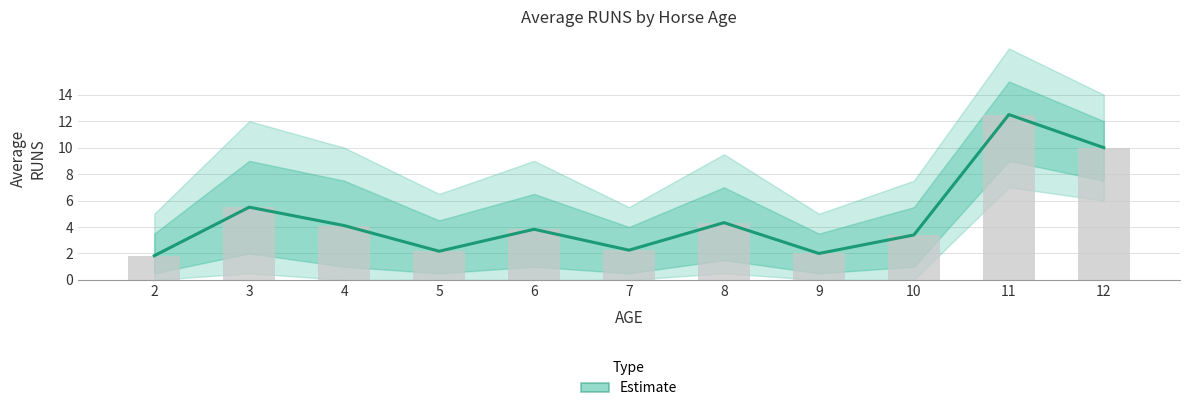

Reading left to right, what are all the values shown in this chart?

2=1.8	3=5.5	4=4.1	5=2.2	6=3.8	7=2.2	8=4.3	9=2.0	10=3.4	11=12.5	12=10.0